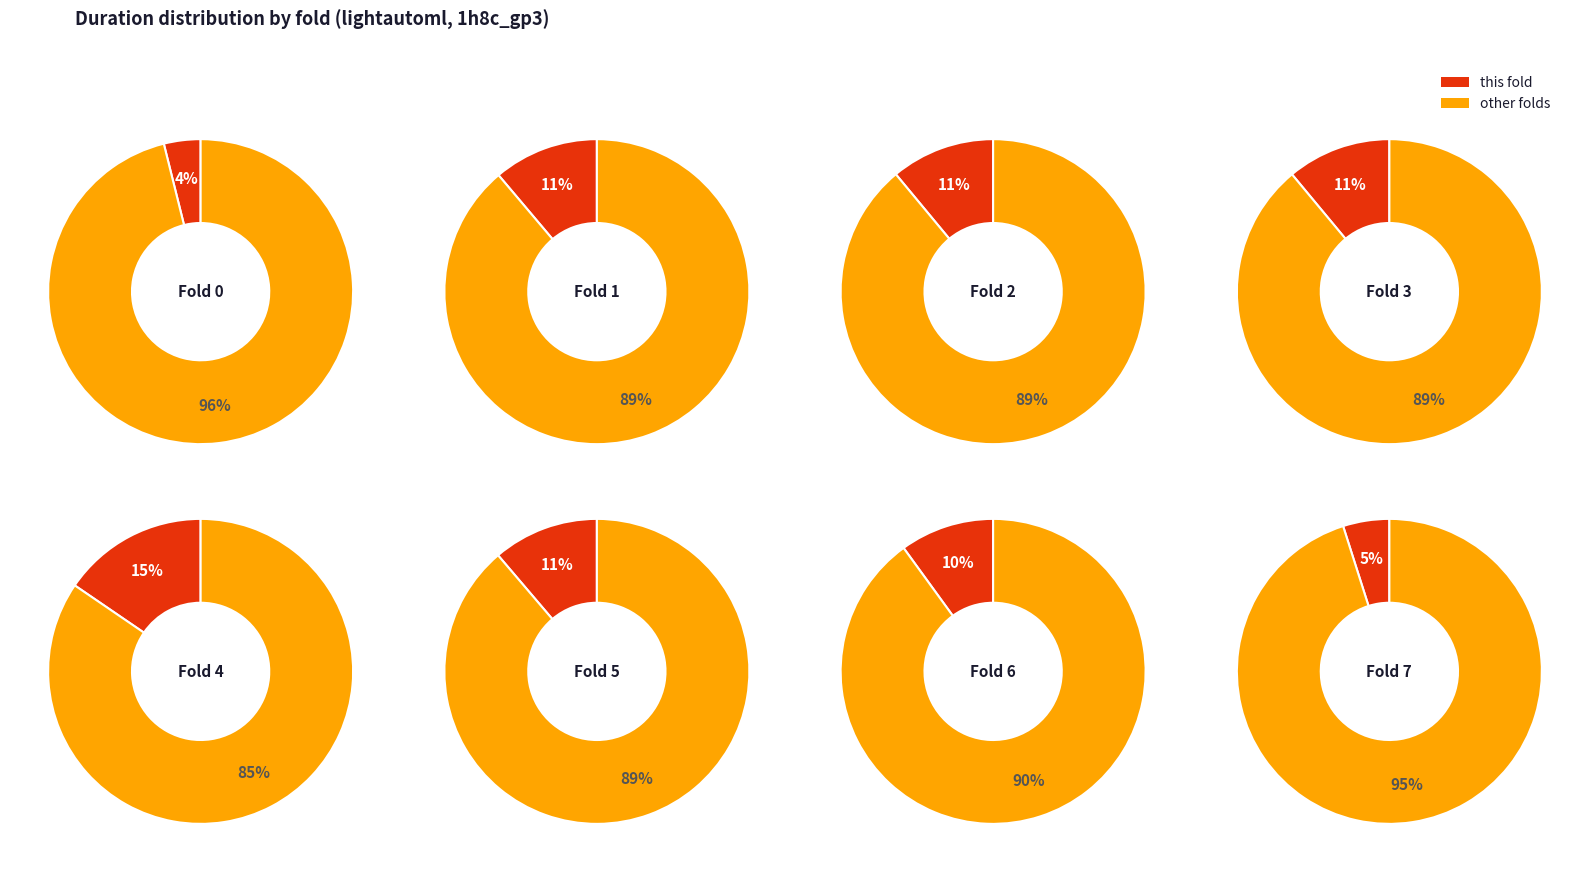

True or false: fold_7 accounts for 5% of the total.

True